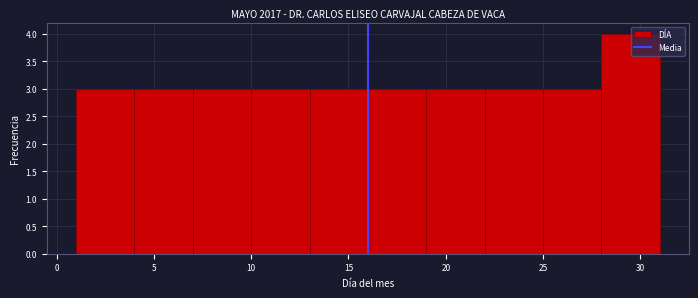

How tall is the bar that spans 1 to 4 on the x-axis? The values are not printed on the chart, so give them approximately, as read against the axis.

3